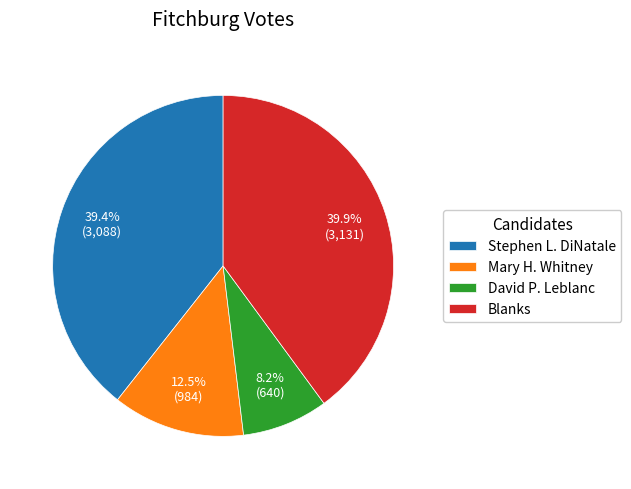

Is there any slice that represents more than half of the pie?

No